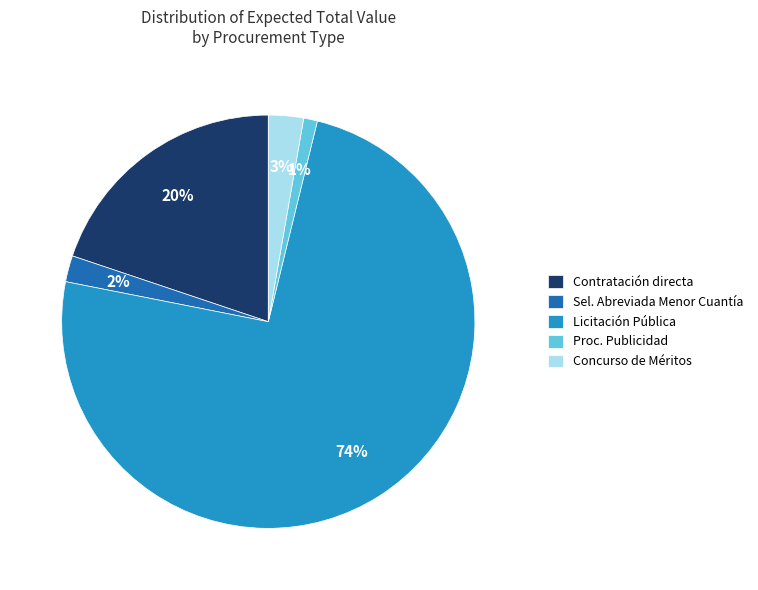

What percentage is the Concurso de Méritos slice, to the nearest percent?

3%